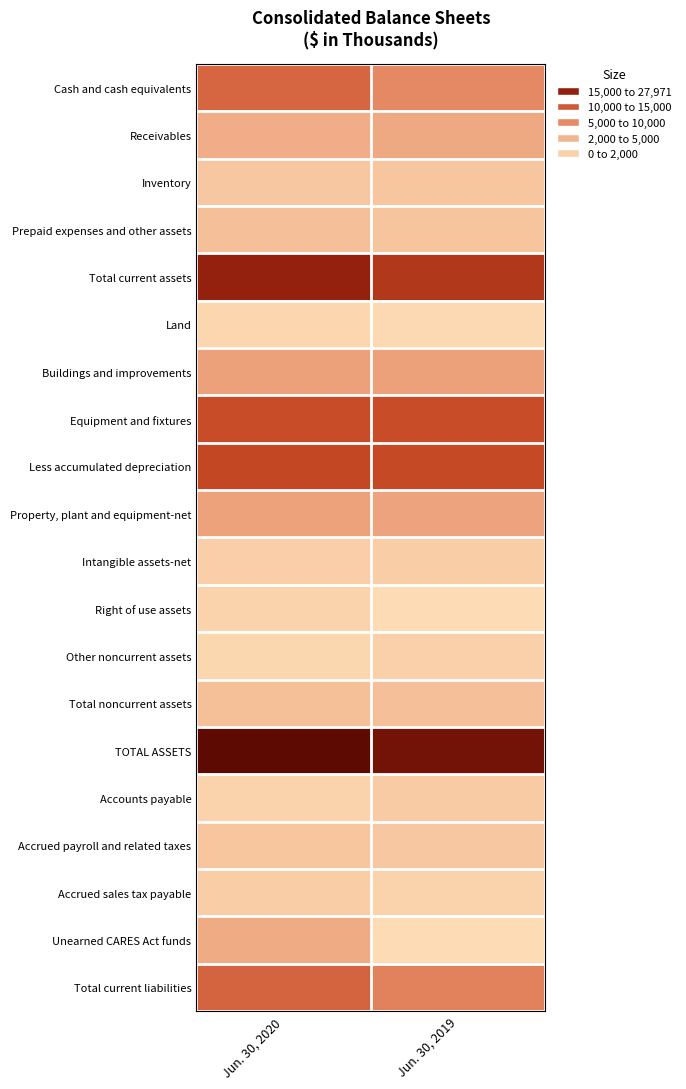

Which series has the largest total across all categories?

TOTAL ASSETS